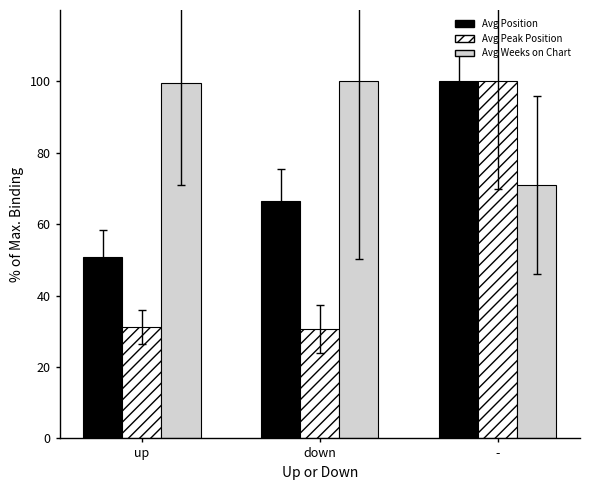

What is the value of the Avg Weeks on Chart bar at the 2nd from the left?

100.0